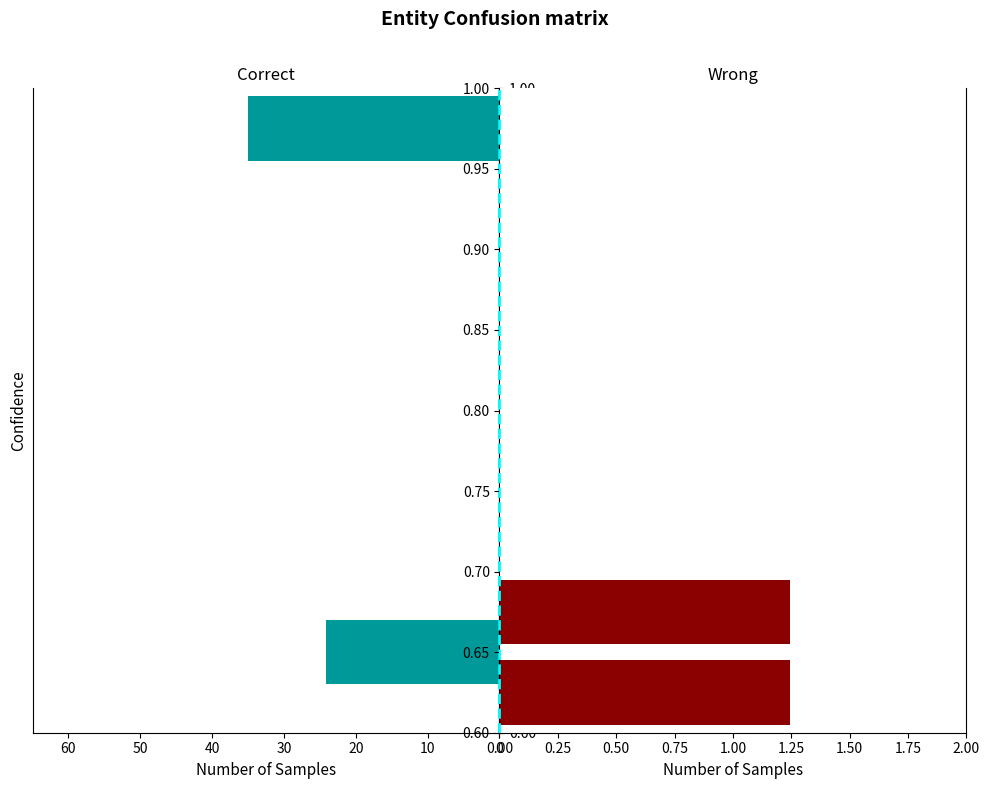

Is the value of Wrong at 0 greater than the value of Correct at 10?

No